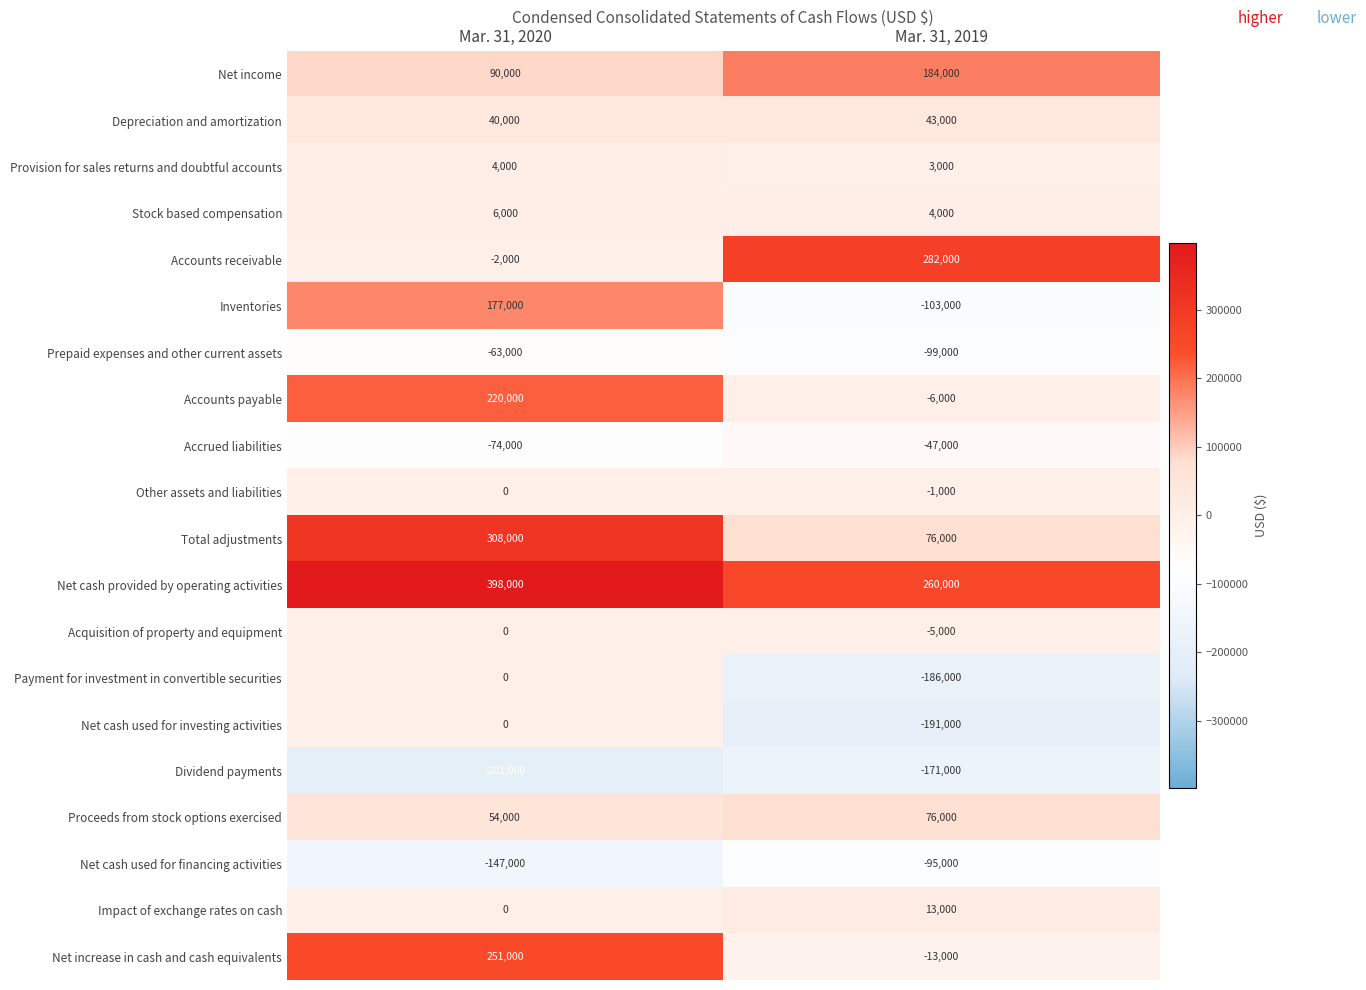

How many series are shown in this chart?

20